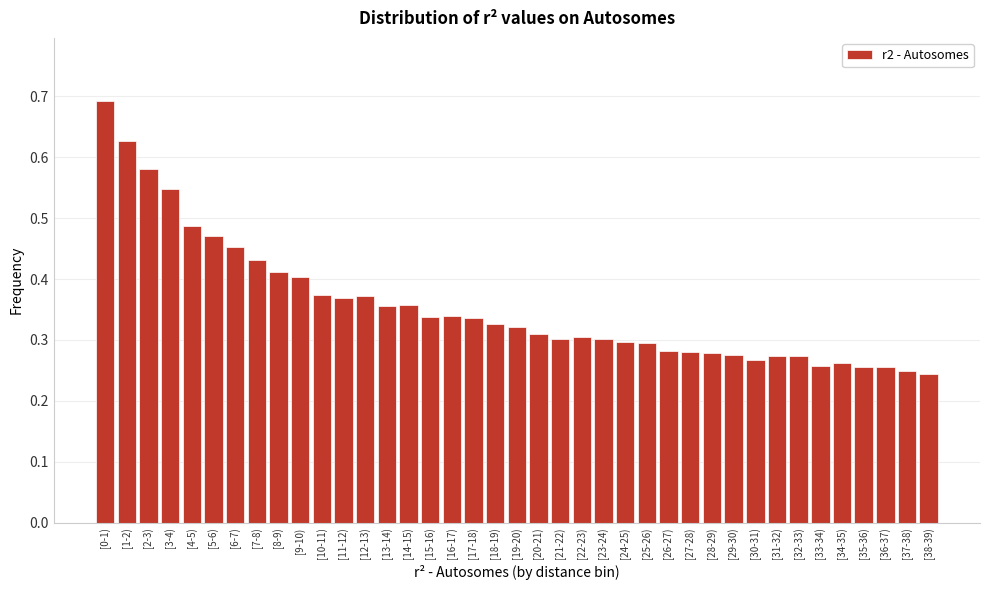

The chart shows a value of 0.3 at [23-24). True or false?

True